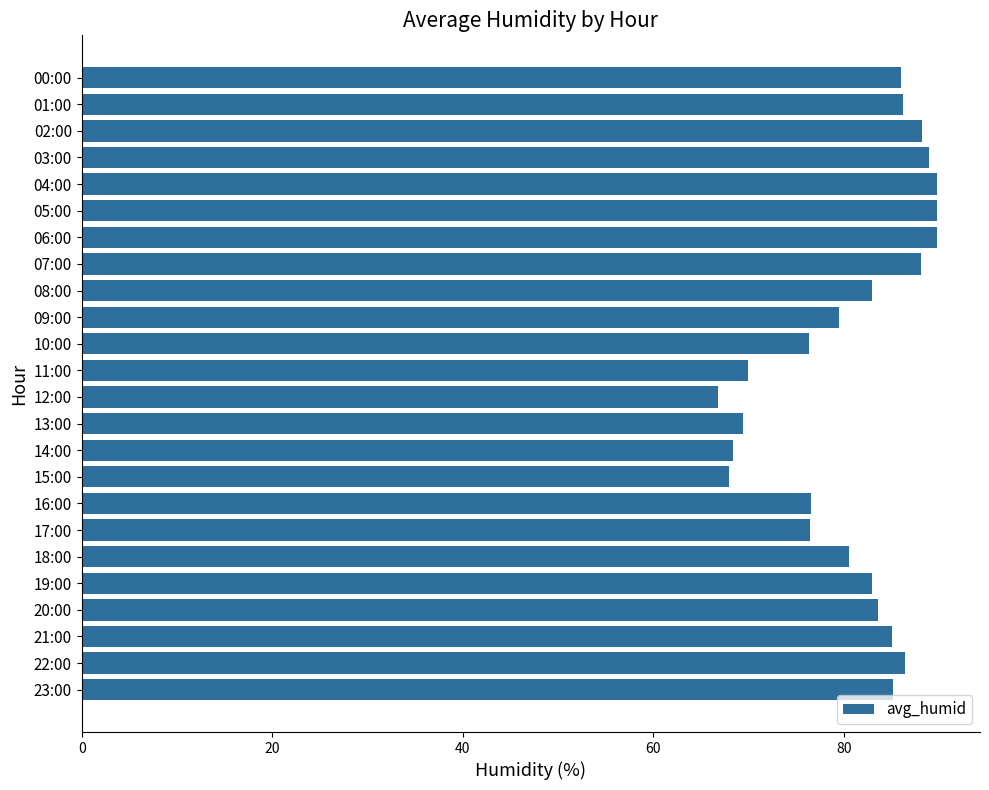

What is the change in value from 17:00 to 21:00?

+8.7